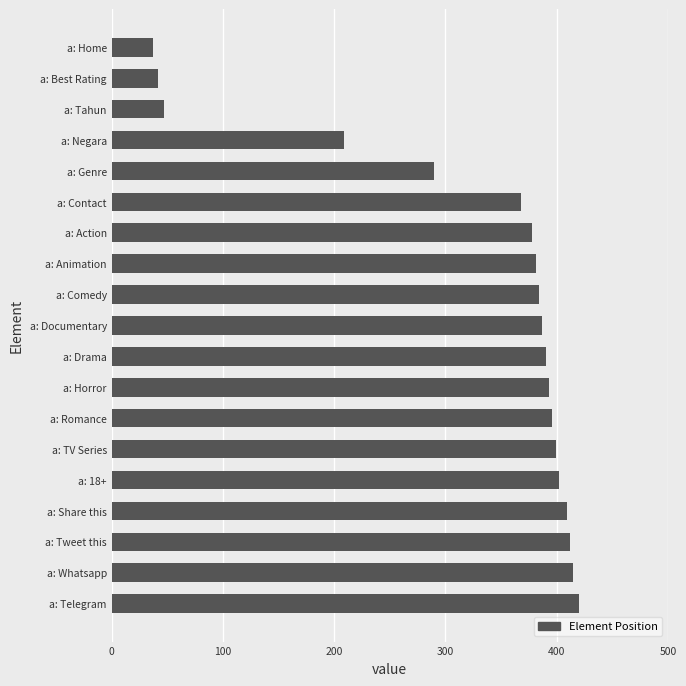

What is the greatest value displayed?

420